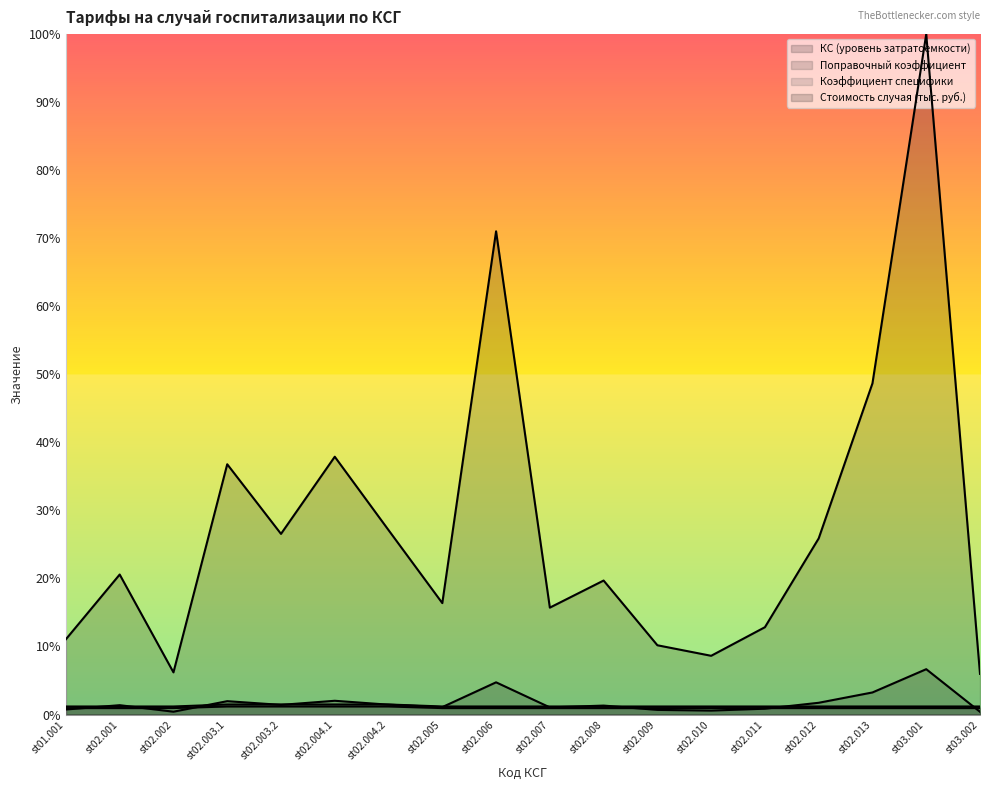

Between st02.012 and st02.007, which is larger?

st02.012